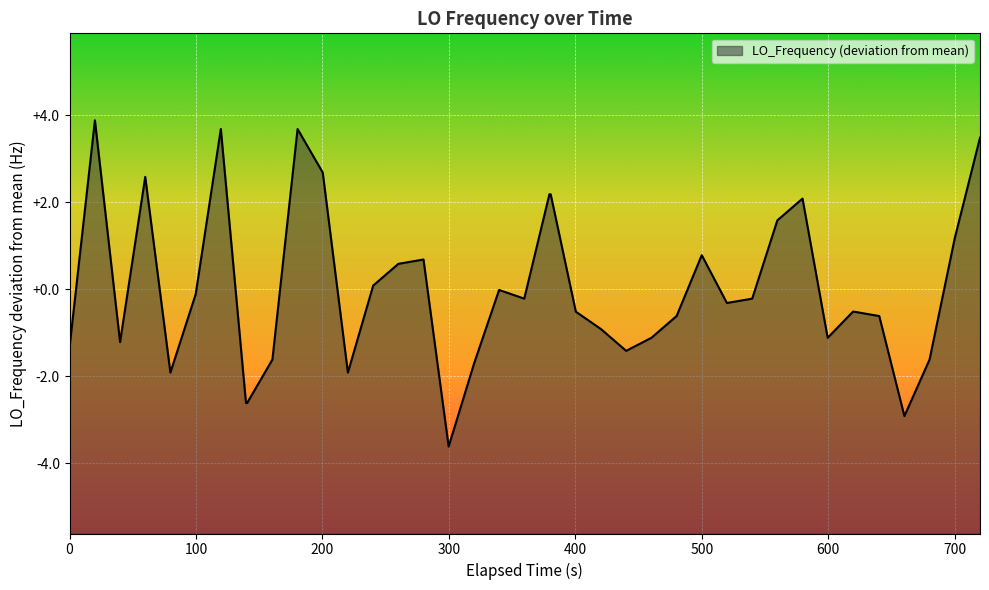

What is the difference between the maximum and minimum values?

7.5